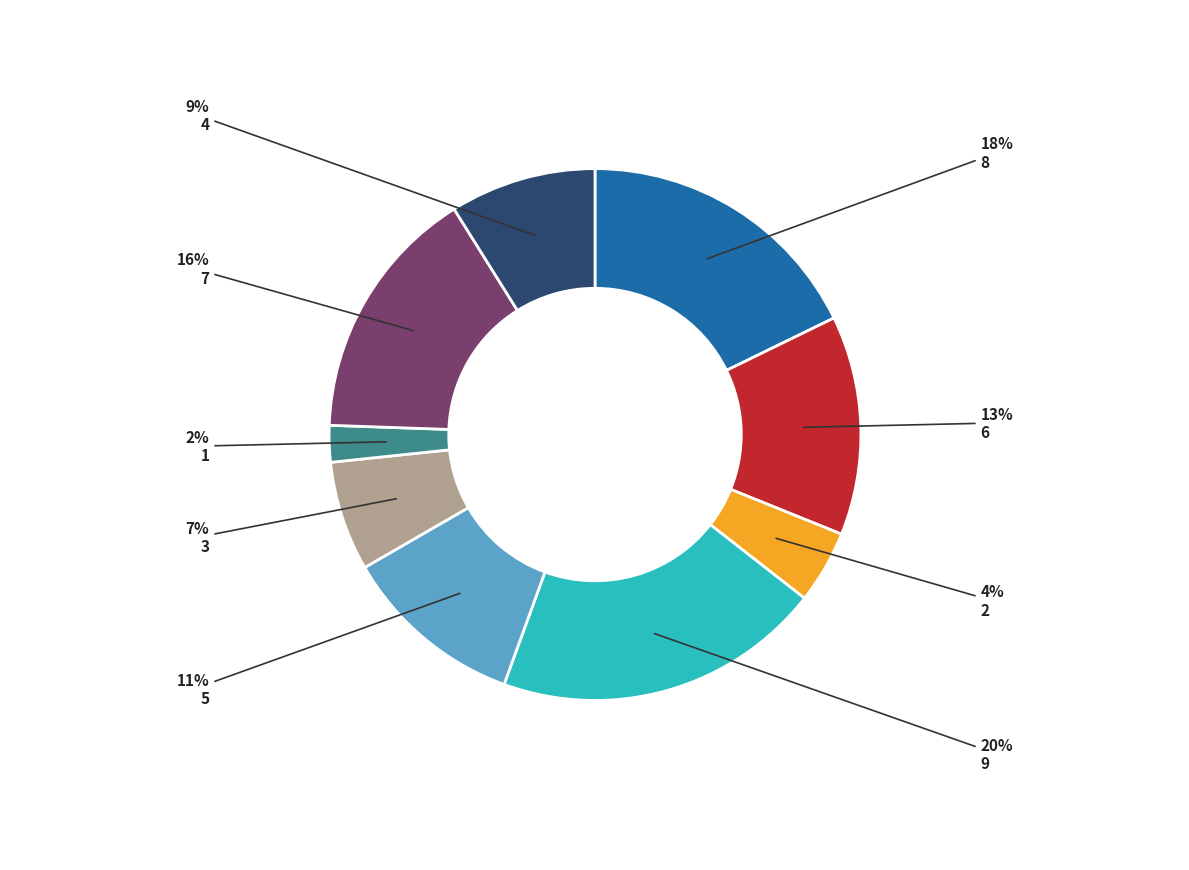

Does any single category account for the majority?

No